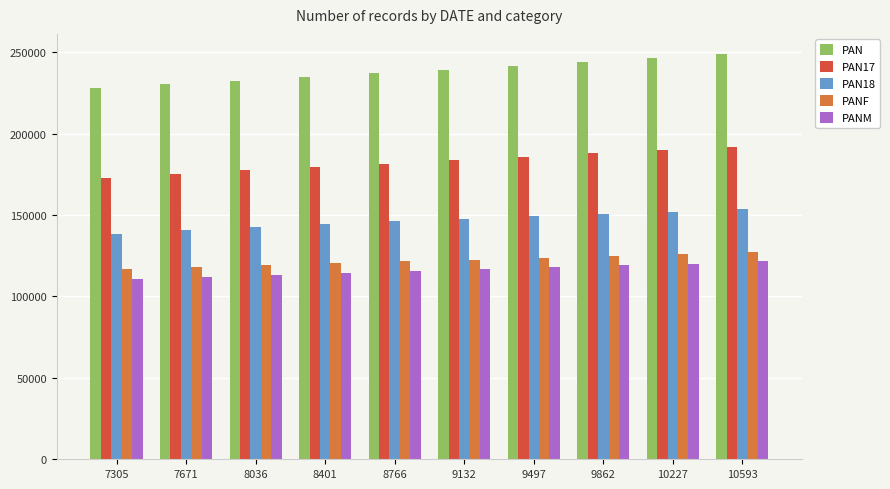

What is the difference between the highest and lowest values at 10593?

127317